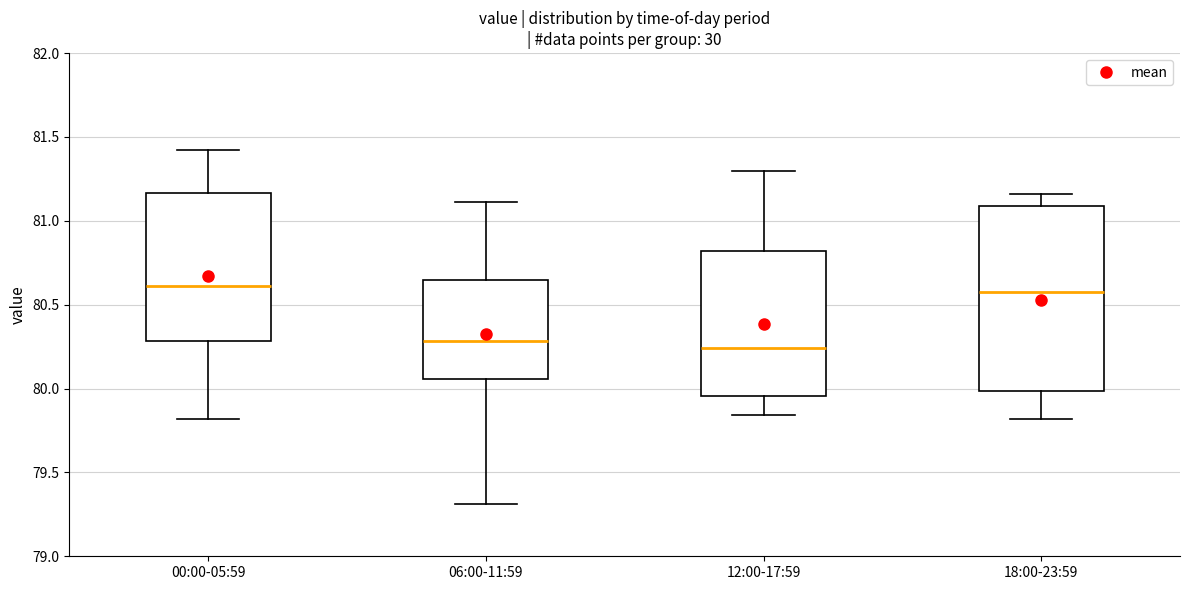

Reading left to right, transcribe this box plot: for each box, give where its median line is, the range the box spans, and where its two whiskers end, as read against the y-axis. The values are not printed on the chart, so give them approximately, as read against the axis.

00:00-05:59: median 80.60, box 80.30 to 81.15, whiskers 79.80 to 81.40
06:00-11:59: median 80.30, box 80.05 to 80.65, whiskers 79.30 to 81.10
12:00-17:59: median 80.25, box 79.95 to 80.80, whiskers 79.85 to 81.30
18:00-23:59: median 80.60, box 80.00 to 81.10, whiskers 79.80 to 81.15